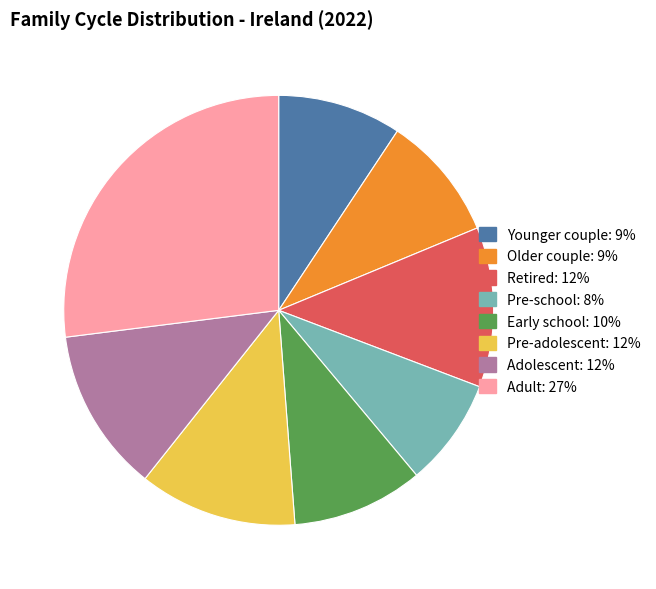

How many segments does this pie chart have?

8